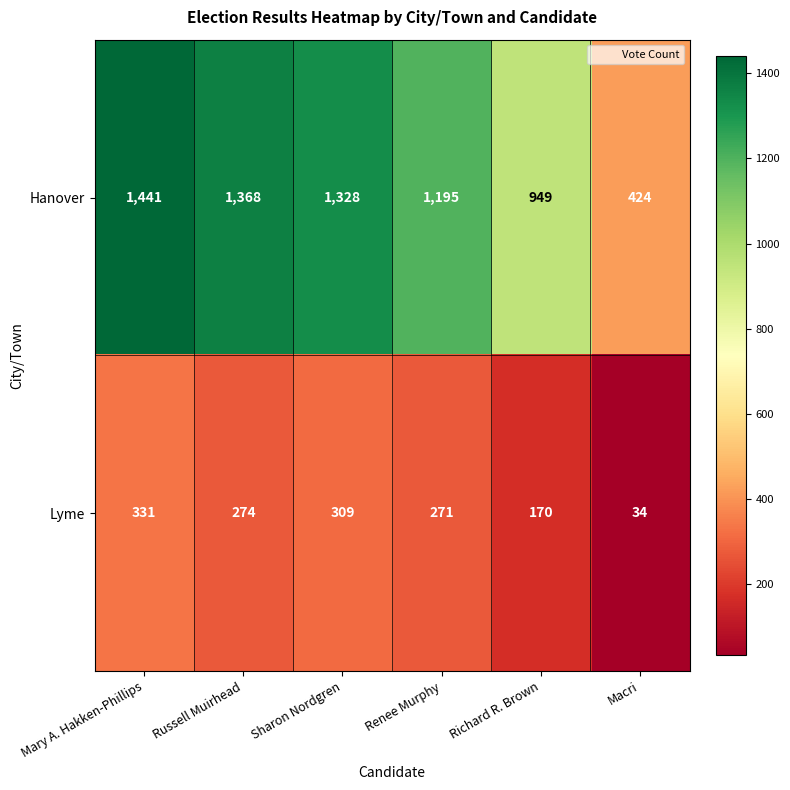

Which label corresponds to the smallest value in the chart?

Macri